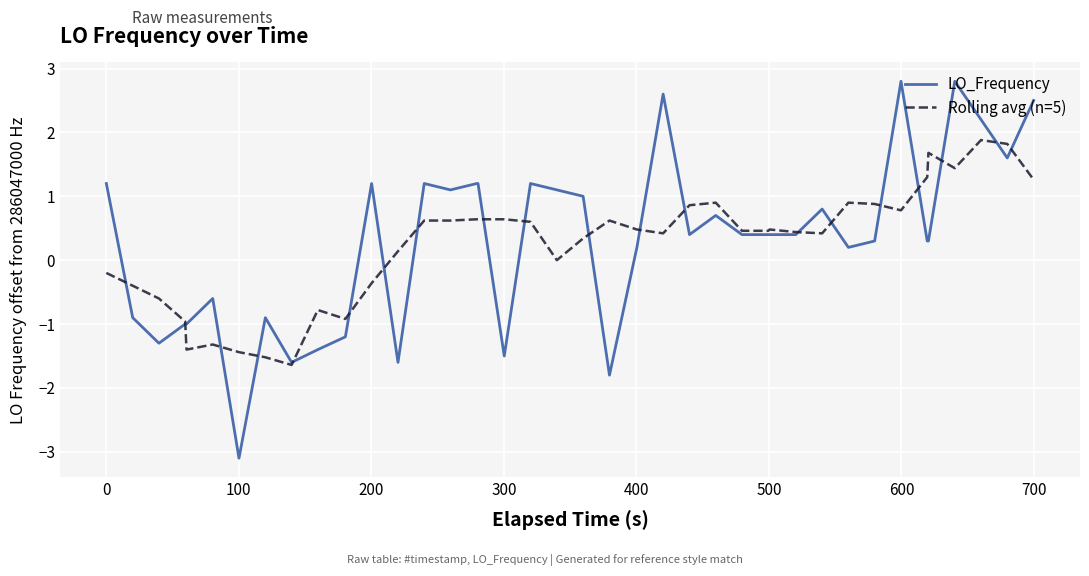

What are all the series names shown in the legend?

LO_Frequency, Rolling avg (n=5)